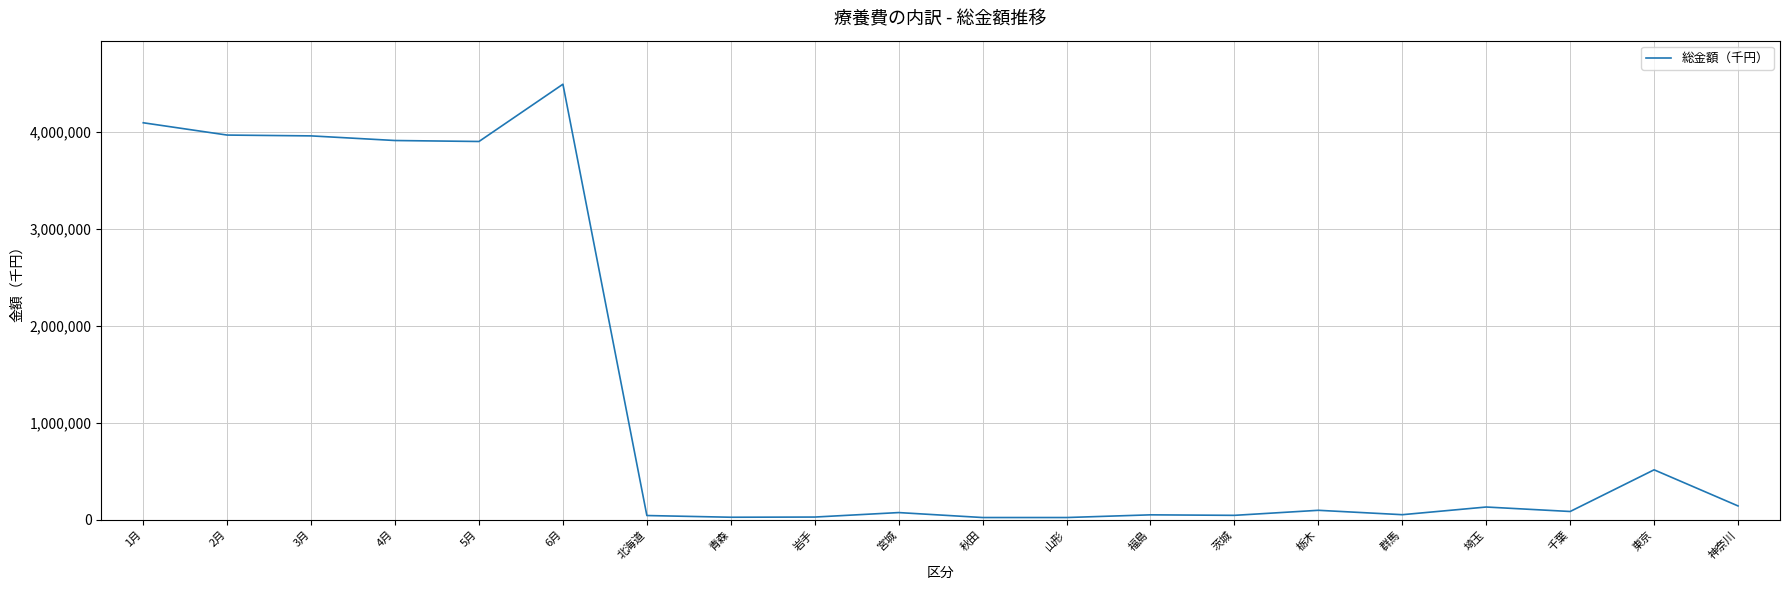

What is the change in value from 4月 to 埼玉?

-3781686.4